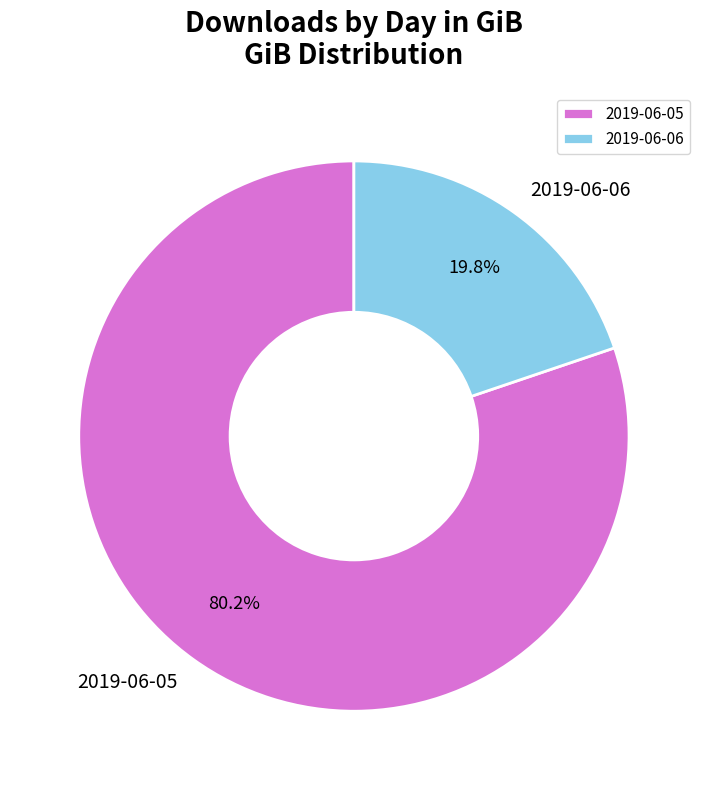

What percentage is the 2019-06-05 slice, to the nearest percent?

80%